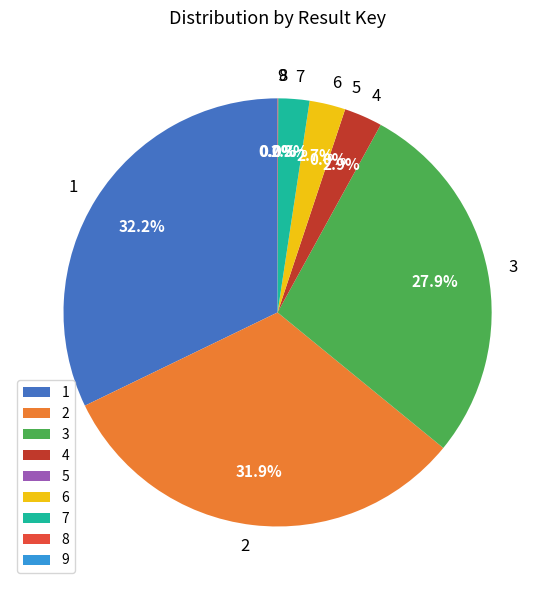

Approximately how many times larger is the value at 4 compared to 6?

1.1